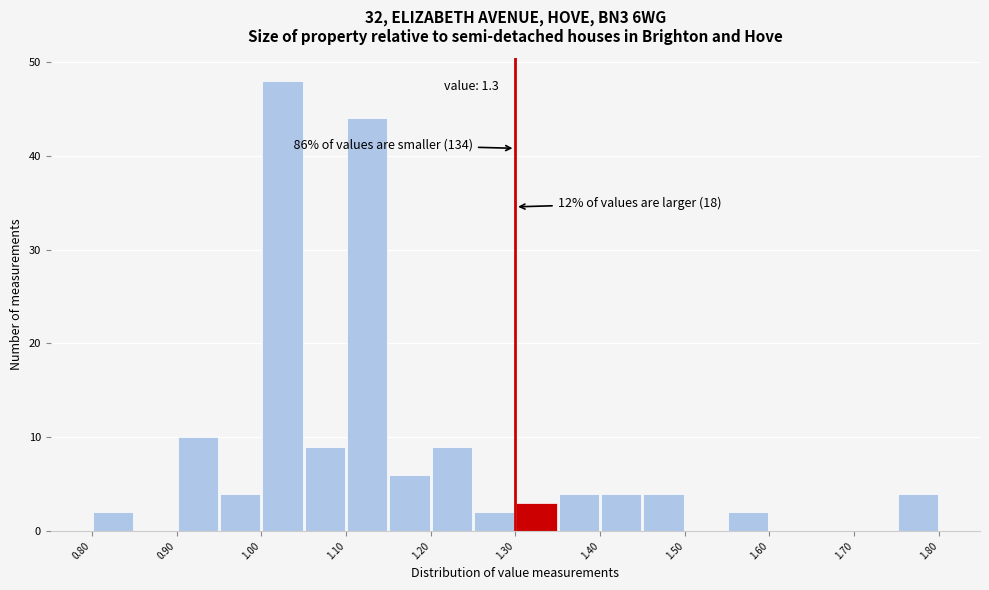

Over which range of the x-axis is the bar tallest?

1.00 to 1.05